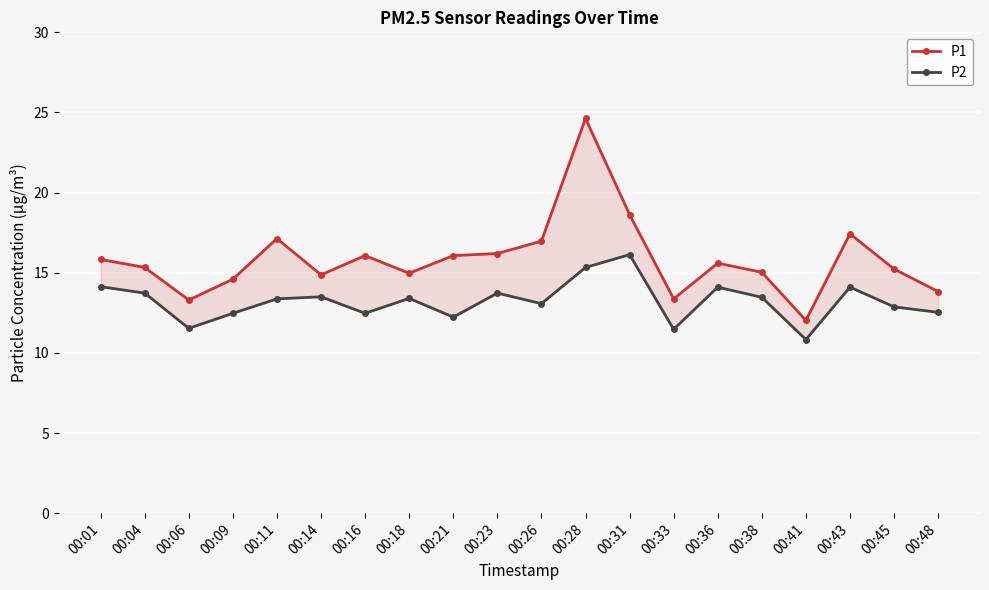

How many interior local valleys does the P2 series have?

6